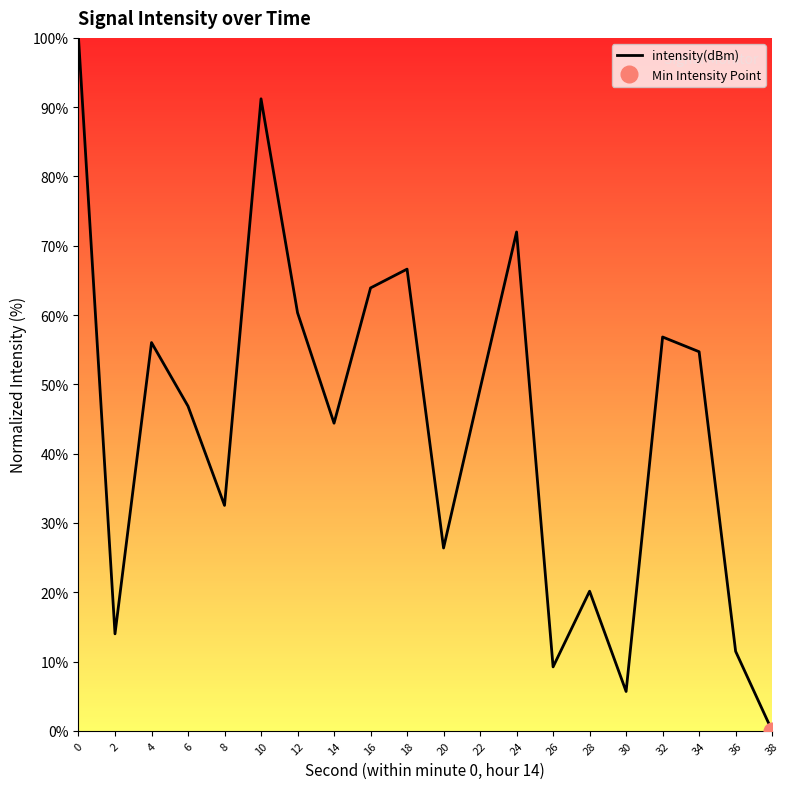

Reading left to right, extract all data points from this chart.

100.0	14.0	56.0	46.9	32.5	91.2	60.3	44.4	63.9	66.6	26.4	49.3	72.0	9.2	20.1	5.7	56.8	54.7	11.5	0.0